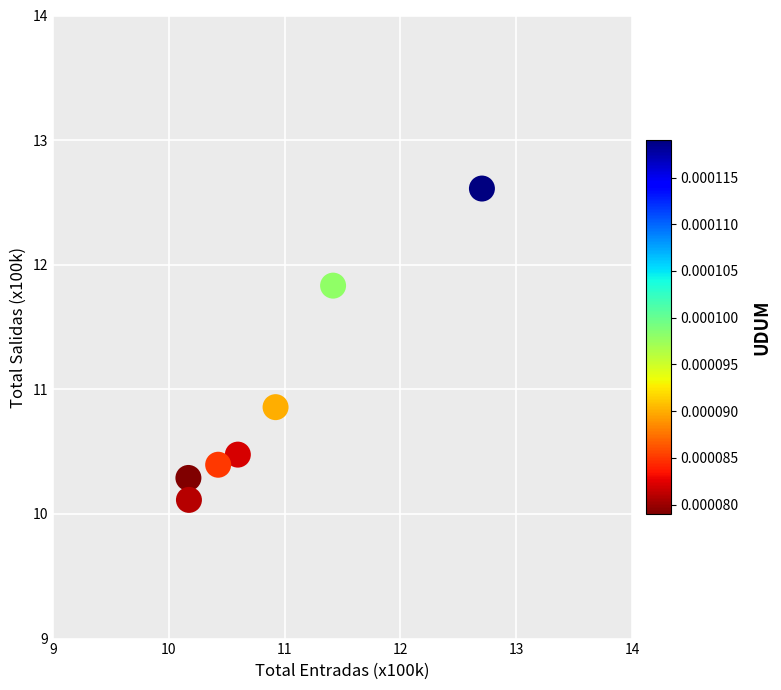

What is the range of X values (max minus min)?

2.5